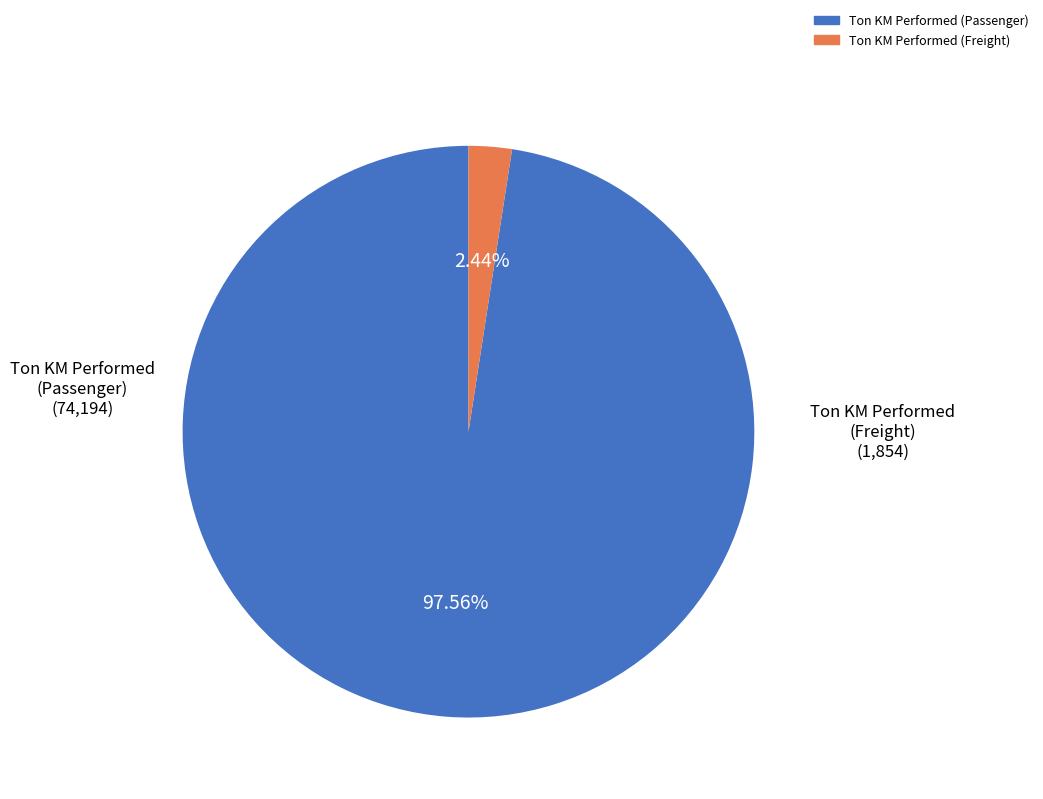

Does any single category account for the majority?

Yes